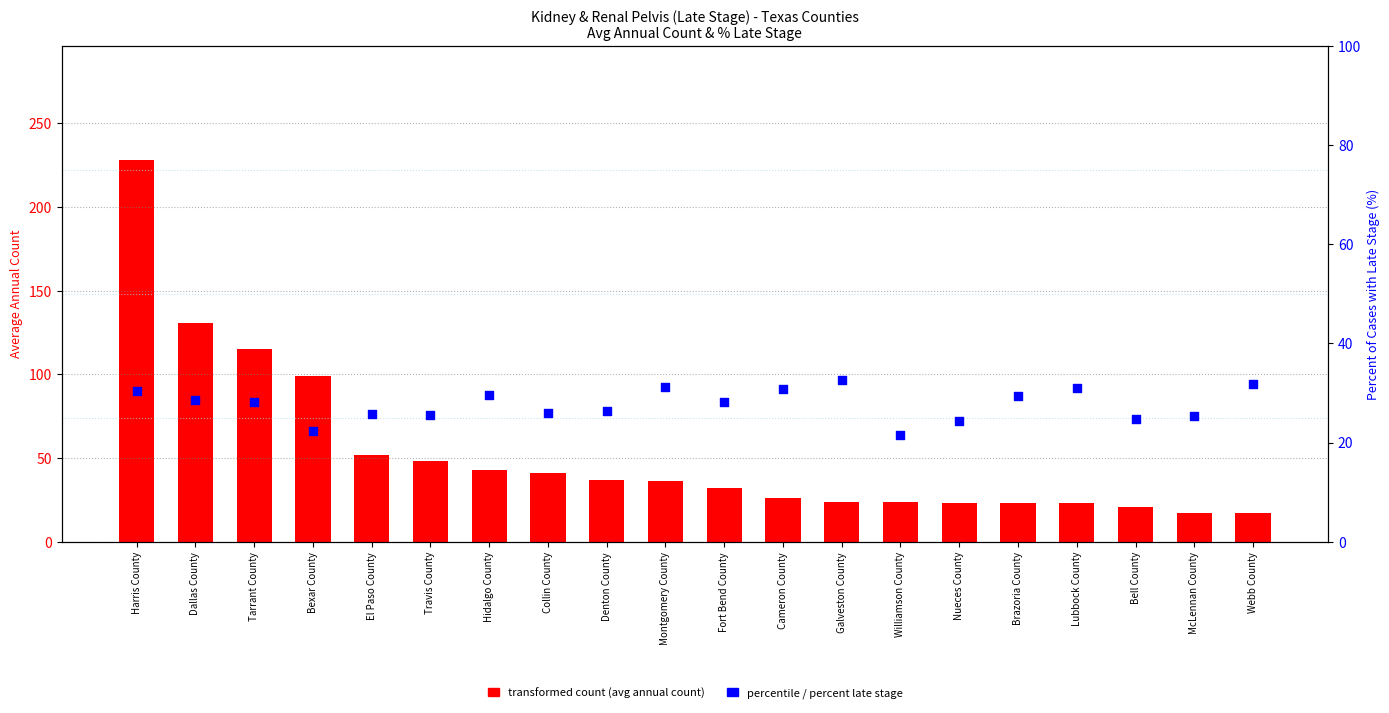

What is the total value across all series at Bexar County?

121.3